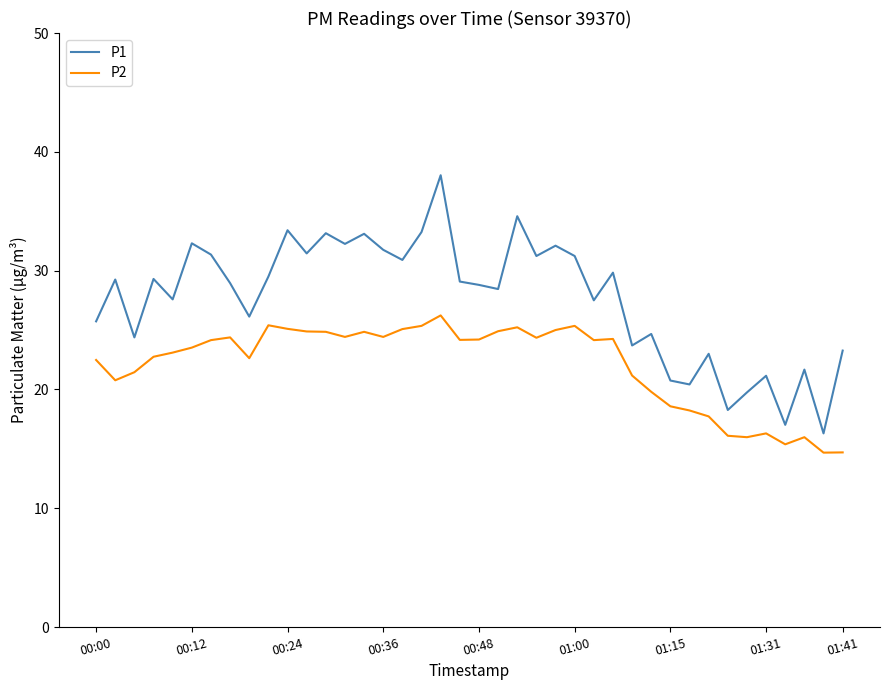

Which series has the largest range (max minus min)?

P1